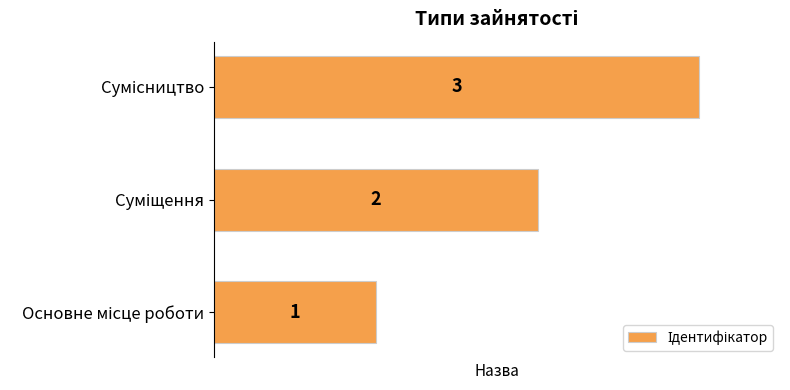

How many bars are there in total?

3